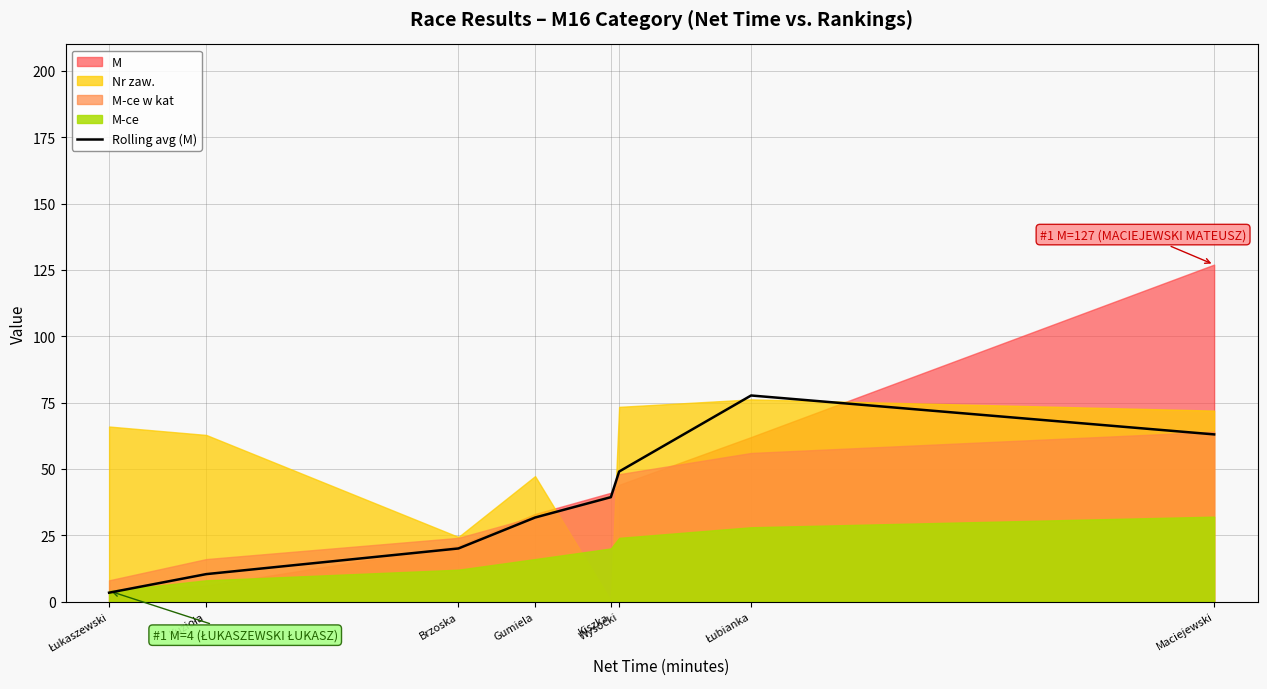

Does the chart display data point markers on the line(s)?

No